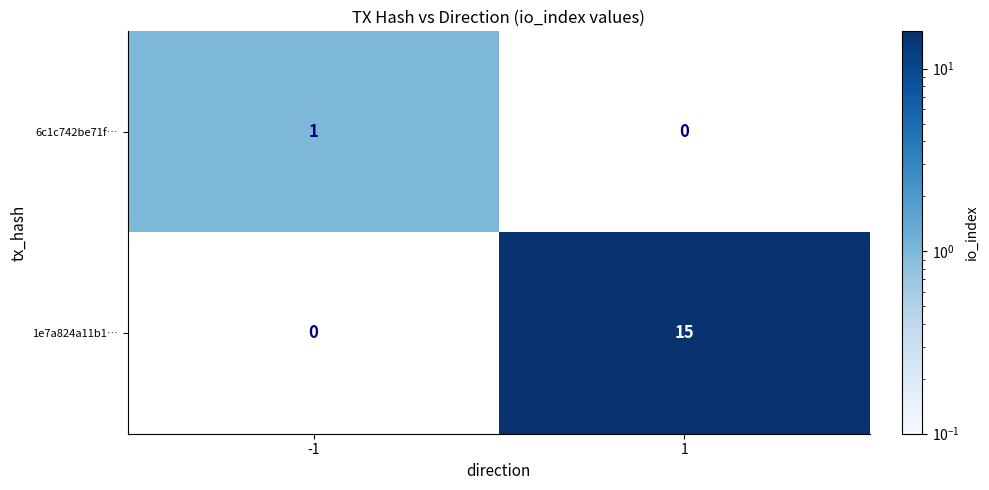

Which series has the largest total across all categories?

1e7a824a11b1…